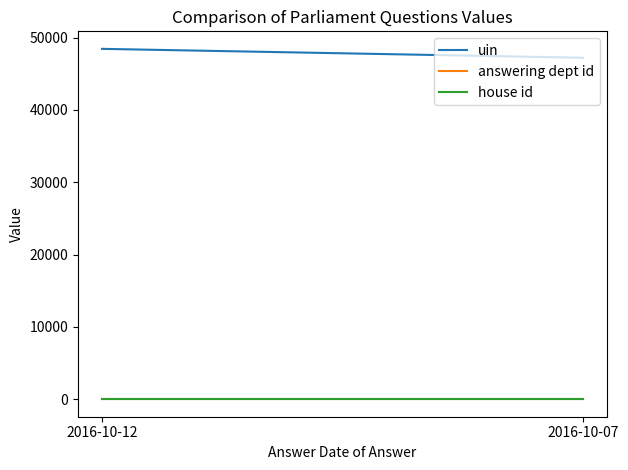

How many lines are shown in the chart?

3